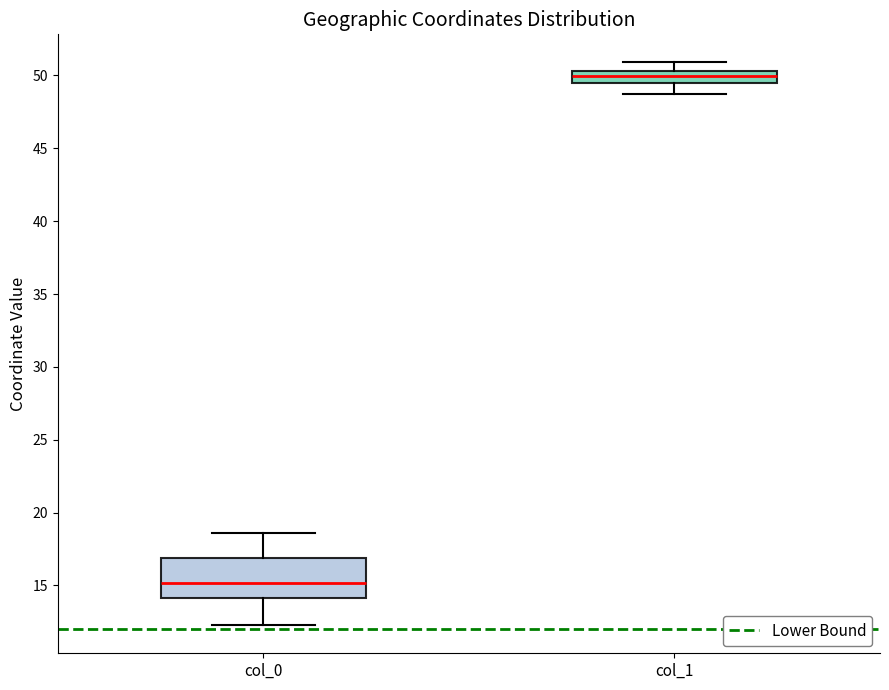

Reading left to right, transcribe this box plot: for each box, give where its median line is, the range the box spans, and where its two whiskers end, as read against the y-axis. The values are not printed on the chart, so give them approximately, as read against the axis.

col_0: median 15.0, box 14.0 to 17.0, whiskers 12.5 to 18.5
col_1: median 50.0, box 49.5 to 50.5, whiskers 48.5 to 51.0